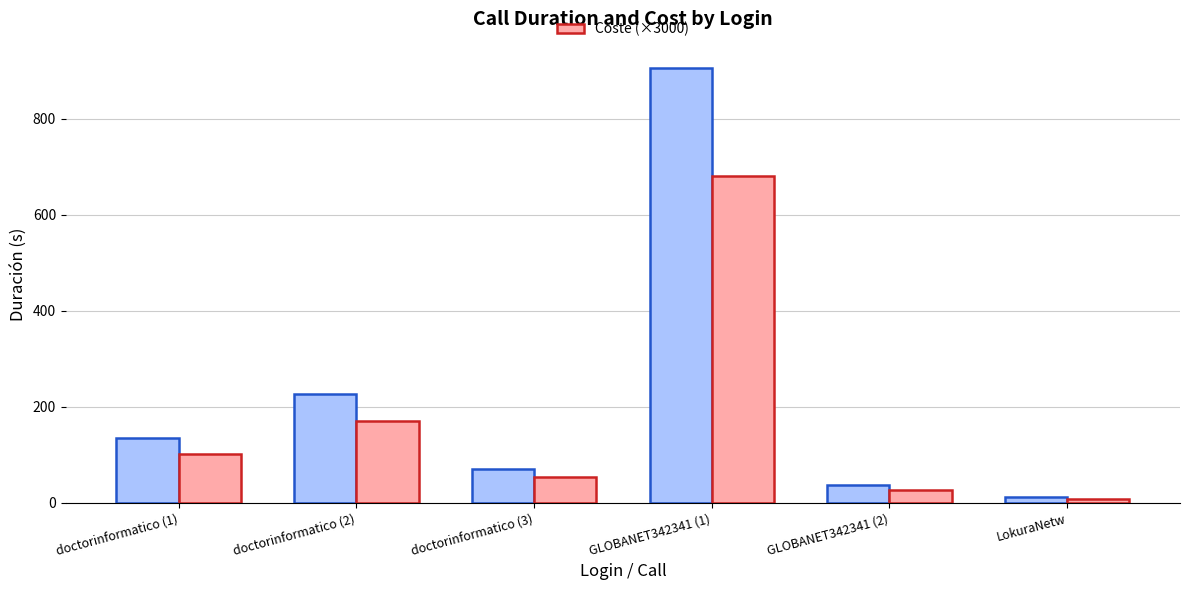

What is the total value across all series at doctorinformatico (1)?

236.1